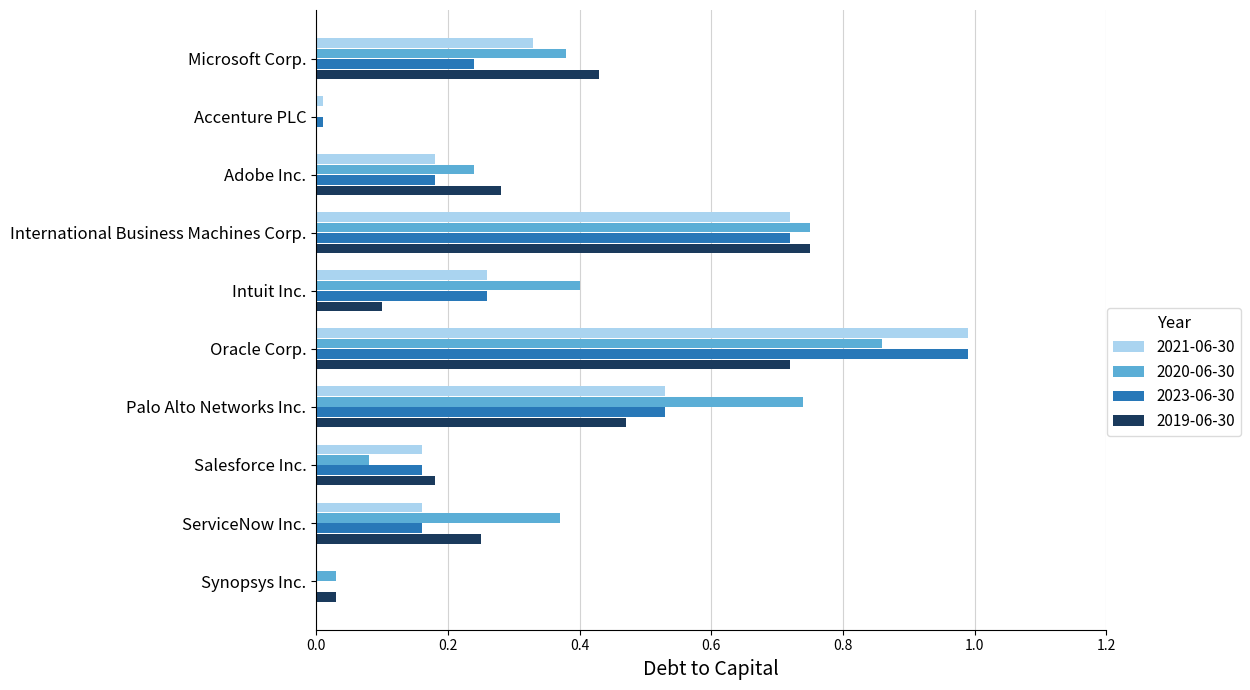

The 2020-06-30 series shows 0.1 at ServiceNow Inc.. True or false?

False